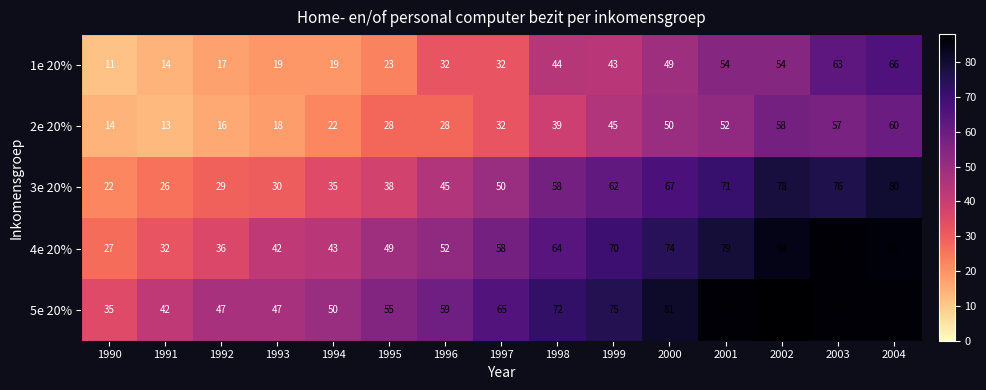

What is the sum of the 5e 20% values at 1991 and 2002?

130